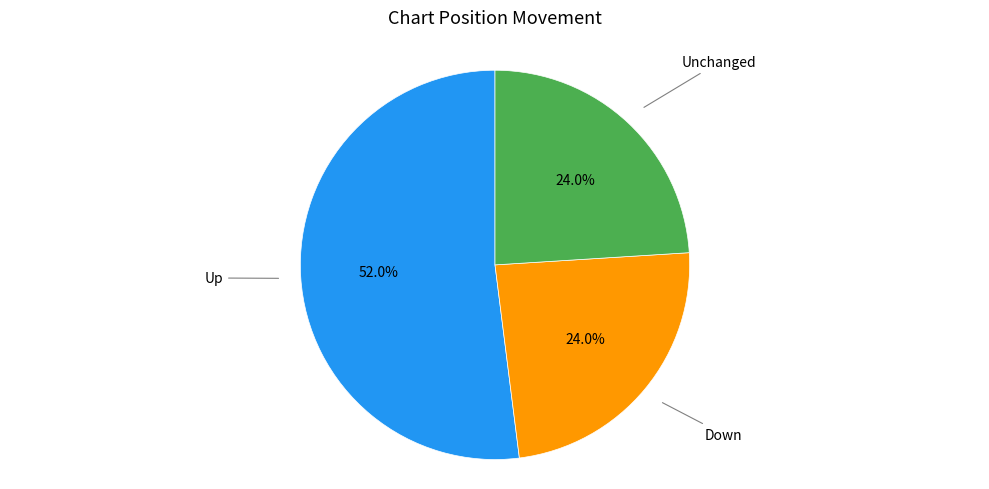

Is there any slice that represents more than half of the pie?

Yes